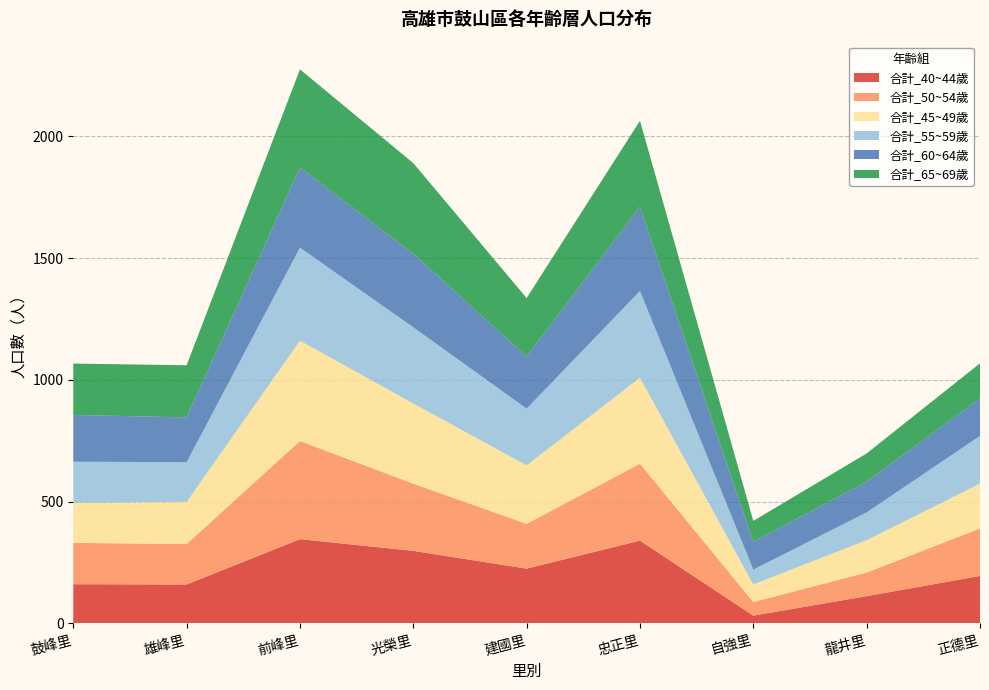

What is the total value across all series at 雄峰里?

1060